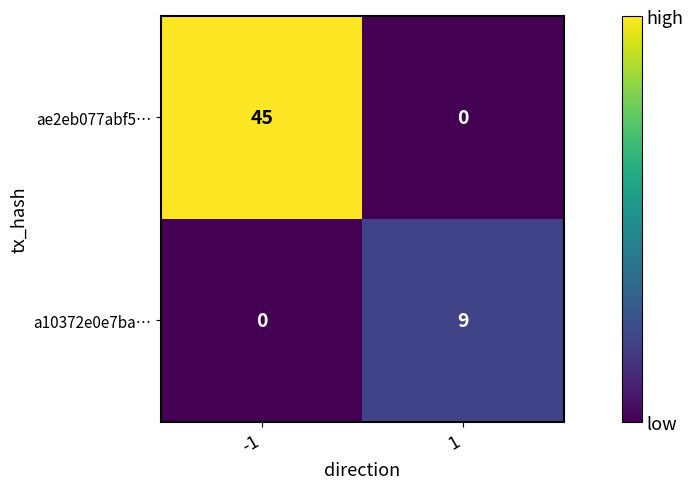

Reading left to right, transcribe all the data shown in this chart.

ae2eb077abf5…: 45	0
a10372e0e7ba…: 0	9